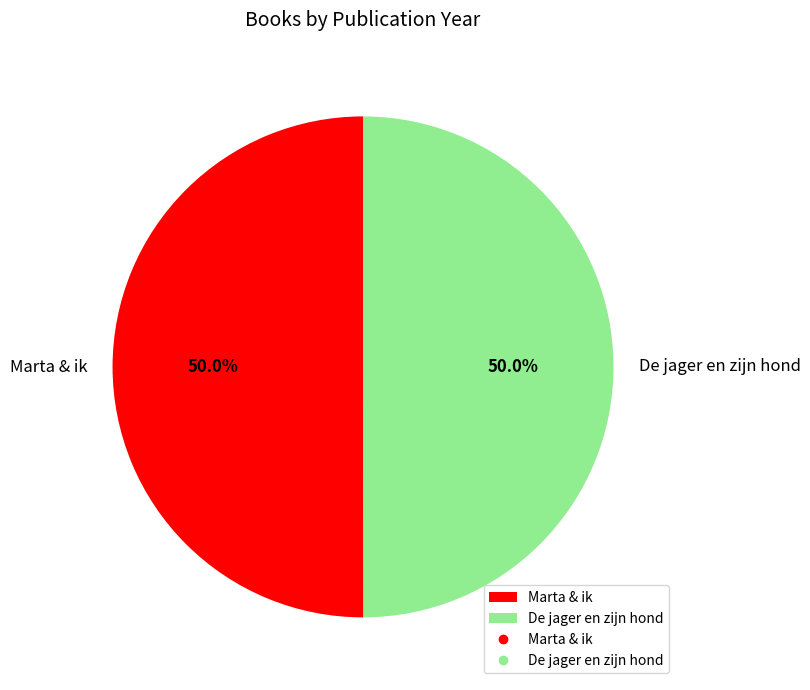

What is the ratio of the value at De jager en zijn hond to the value at Marta & ik?

1.0